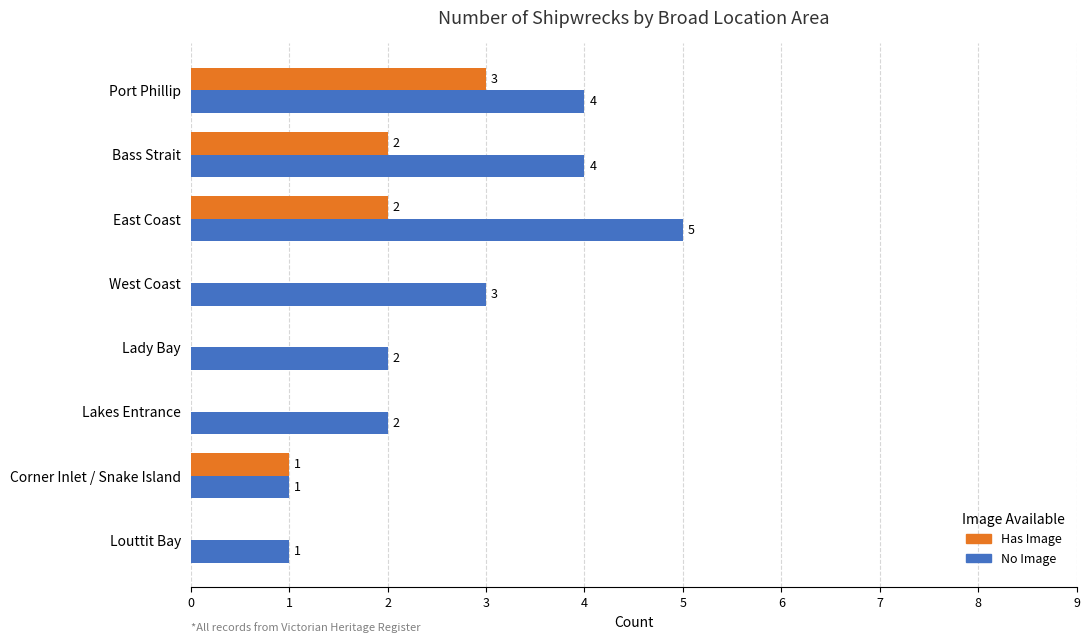

Which category has the highest value across all series?

East Coast